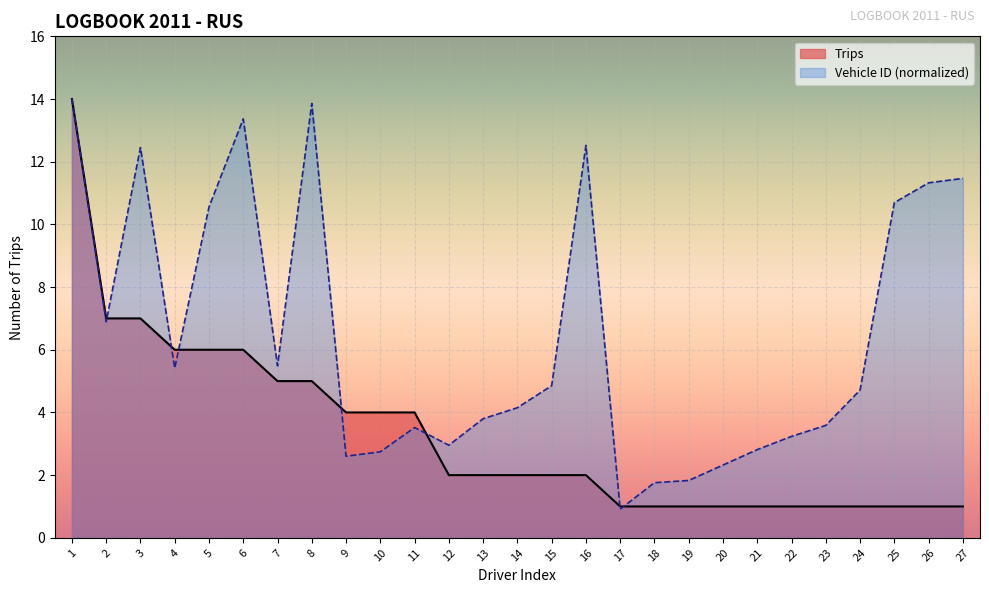

At 21, list the series in order from largest to smallest.

Vehicle ID (normalized), Trips